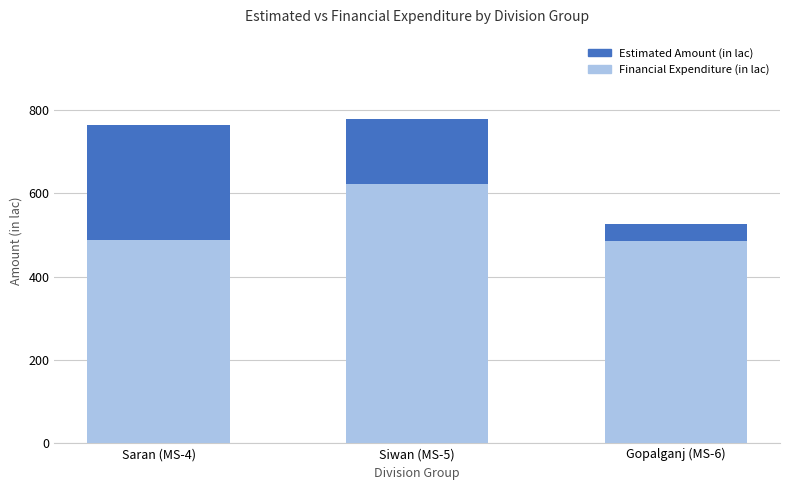

Are the bars horizontal?

No